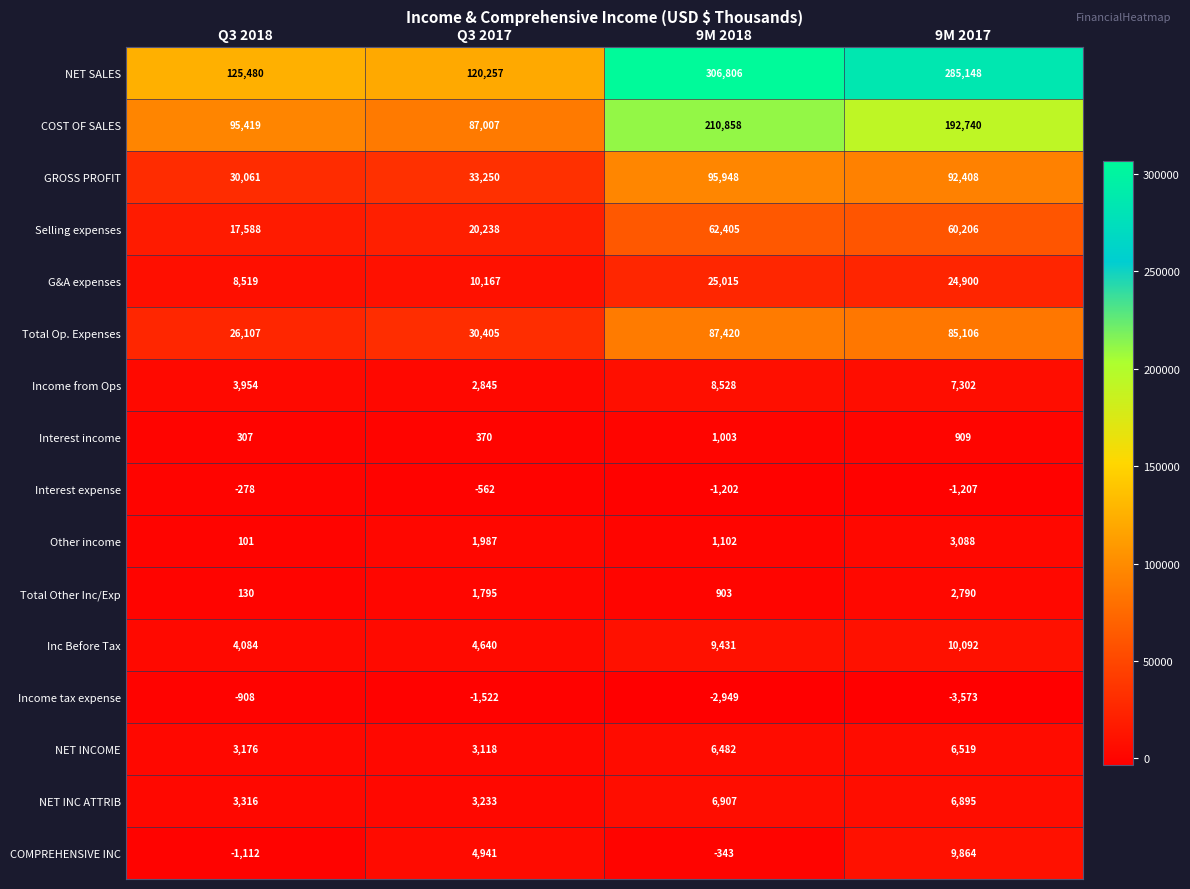

How many series are shown in this chart?

16